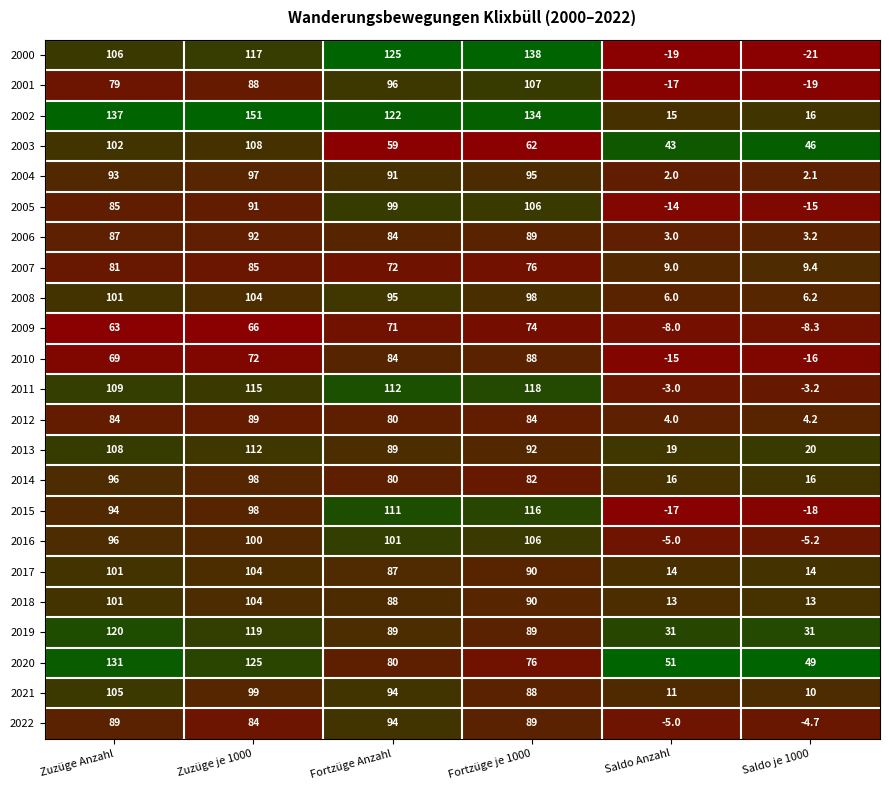

What is the difference between the 2022 values at Fortzüge Anzahl and Zuzüge je 1000?

10.0